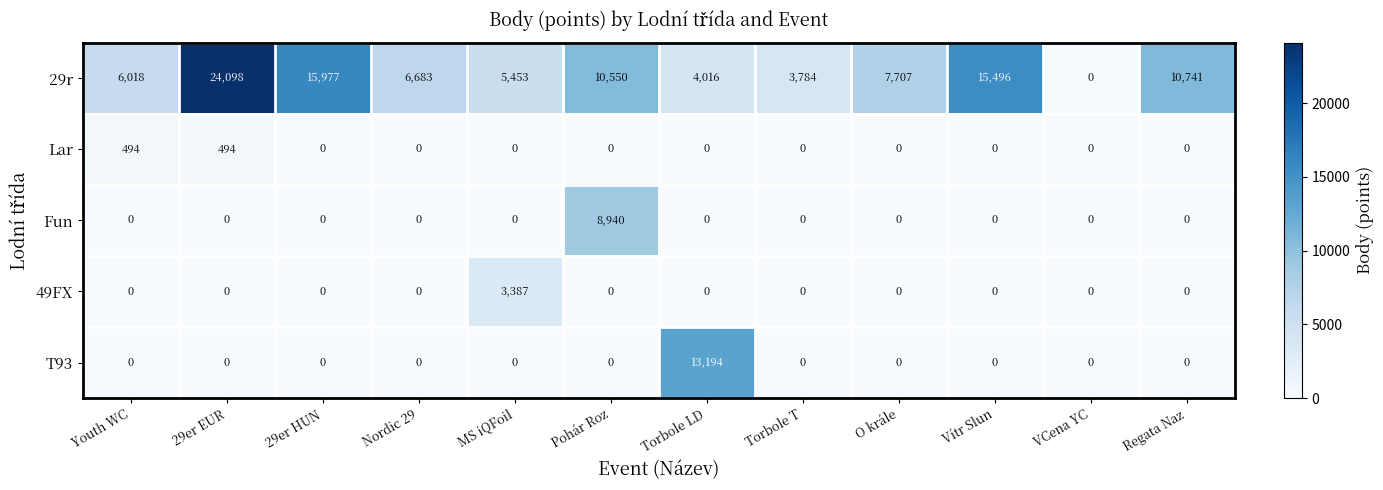

Which category has the highest value in the T93 series?

Torbole LD